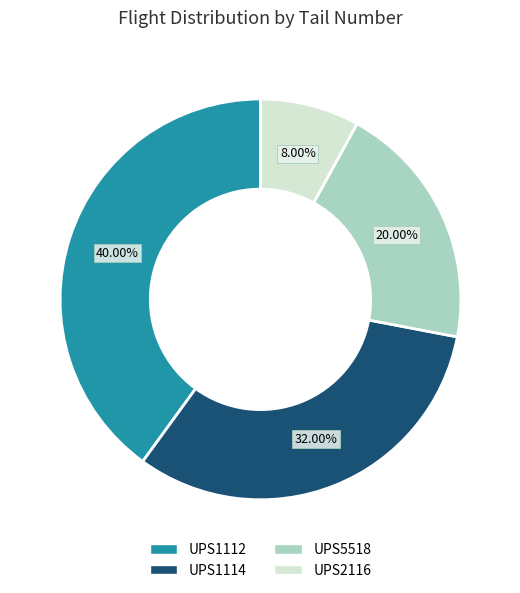

To the nearest percent, what portion does UPS5518 represent?

20%